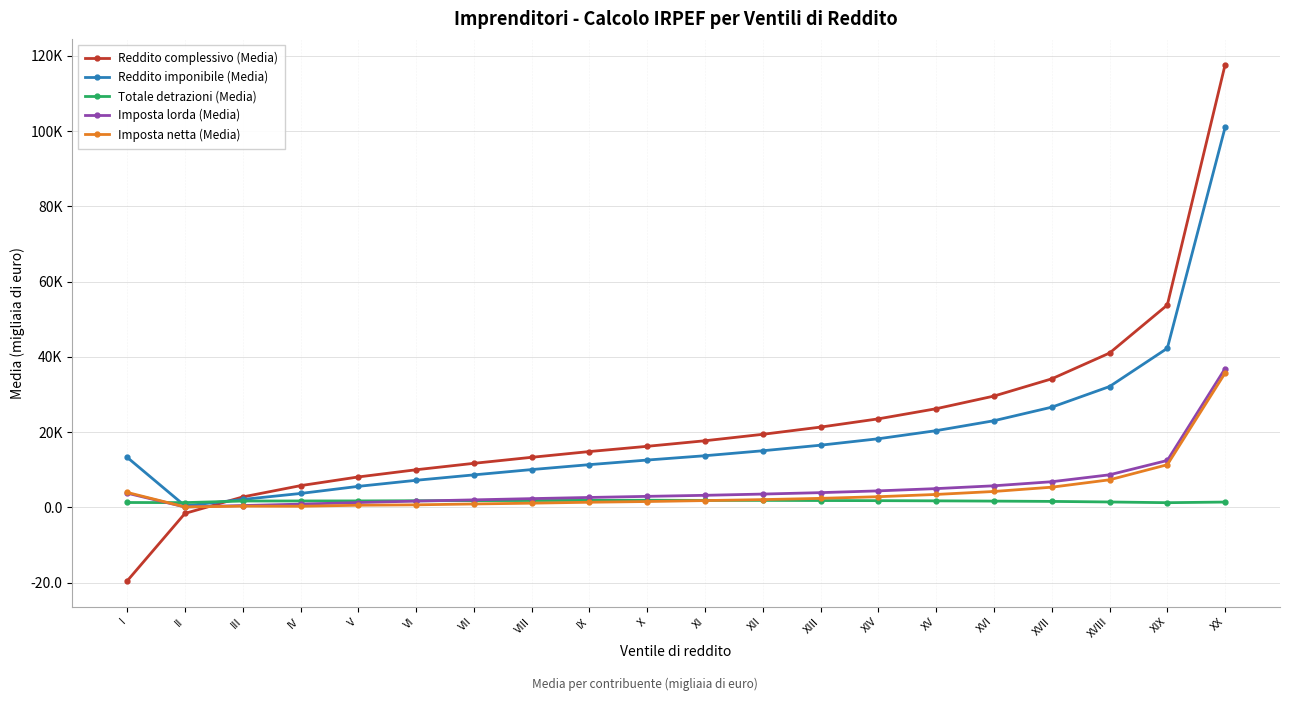

Rank the series at XIII from lowest to highest value.

Totale detrazioni (Media), Imposta netta (Media), Imposta lorda (Media), Reddito imponibile (Media), Reddito complessivo (Media)